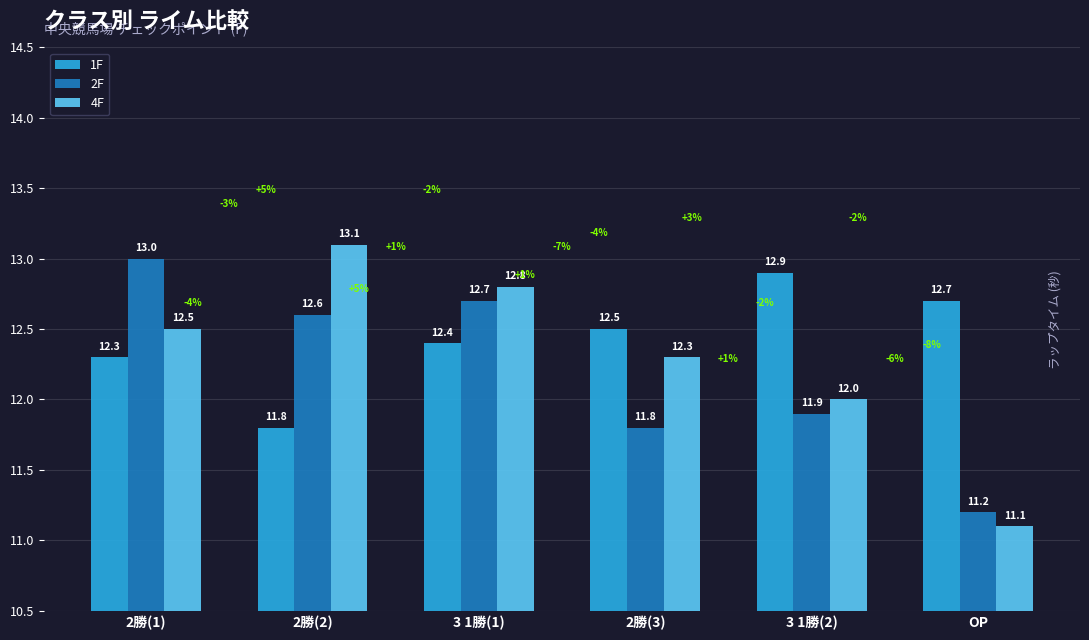

At which category is the sum across all series the highest?

3 1勝(1)